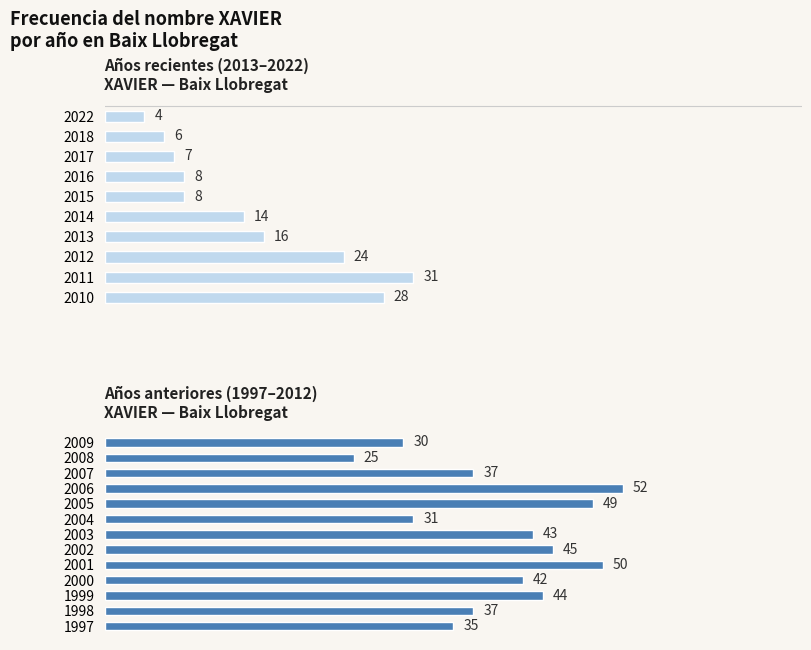

How many bars are there in total?

23